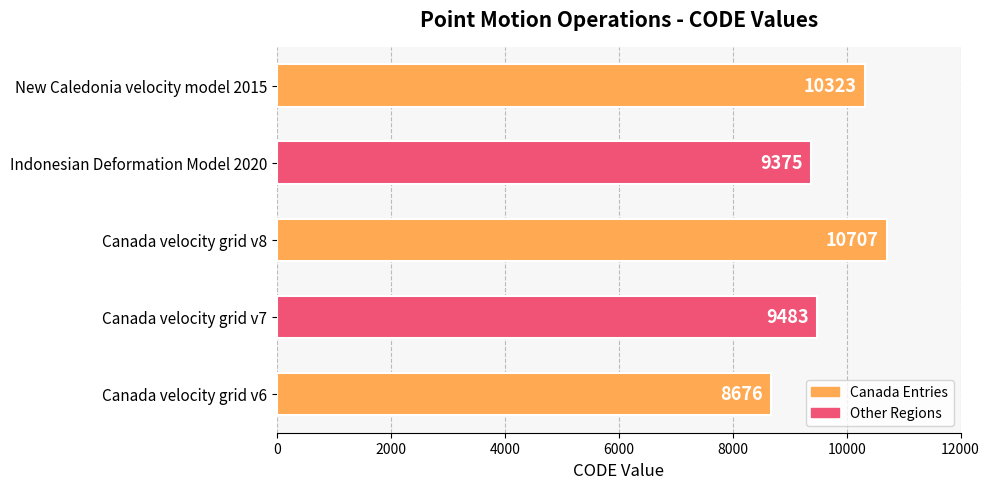

What is the minimum value shown in the chart?

8676